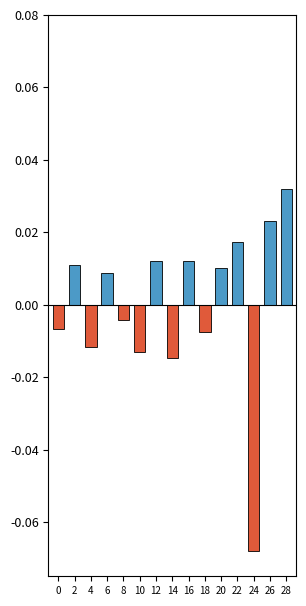

Rank the categories by Negative value from lowest to highest.

24, 14, 10, 4, 18, 0, 8, 2, 6, 12, 16, 20, 22, 26, 28